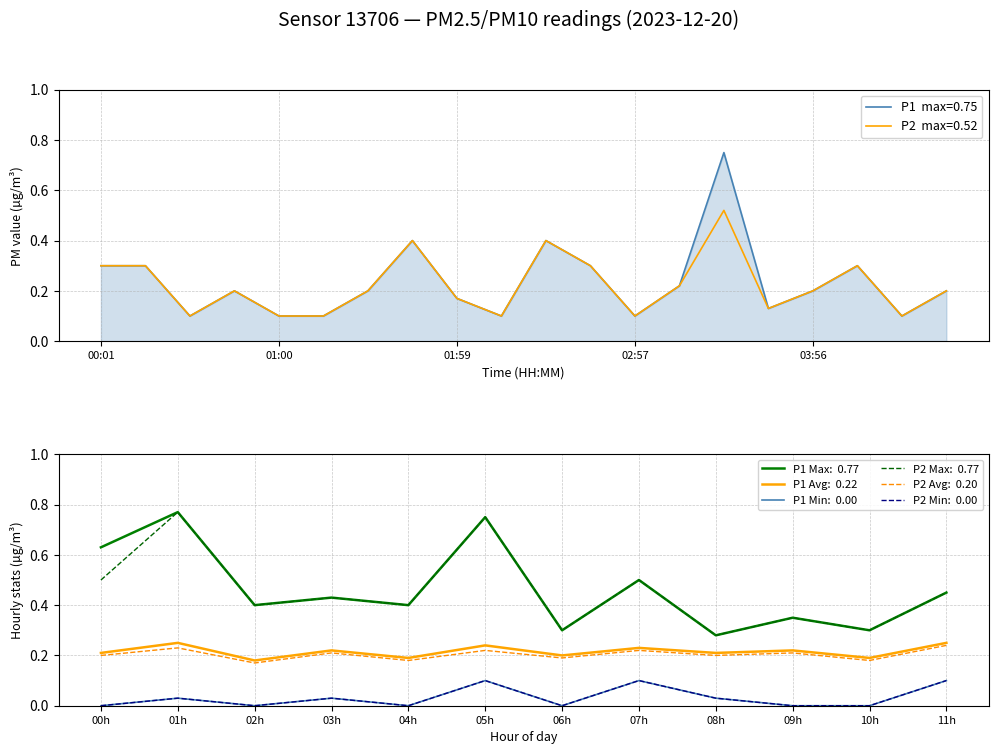

What is the sum of all P2 values?

4.4